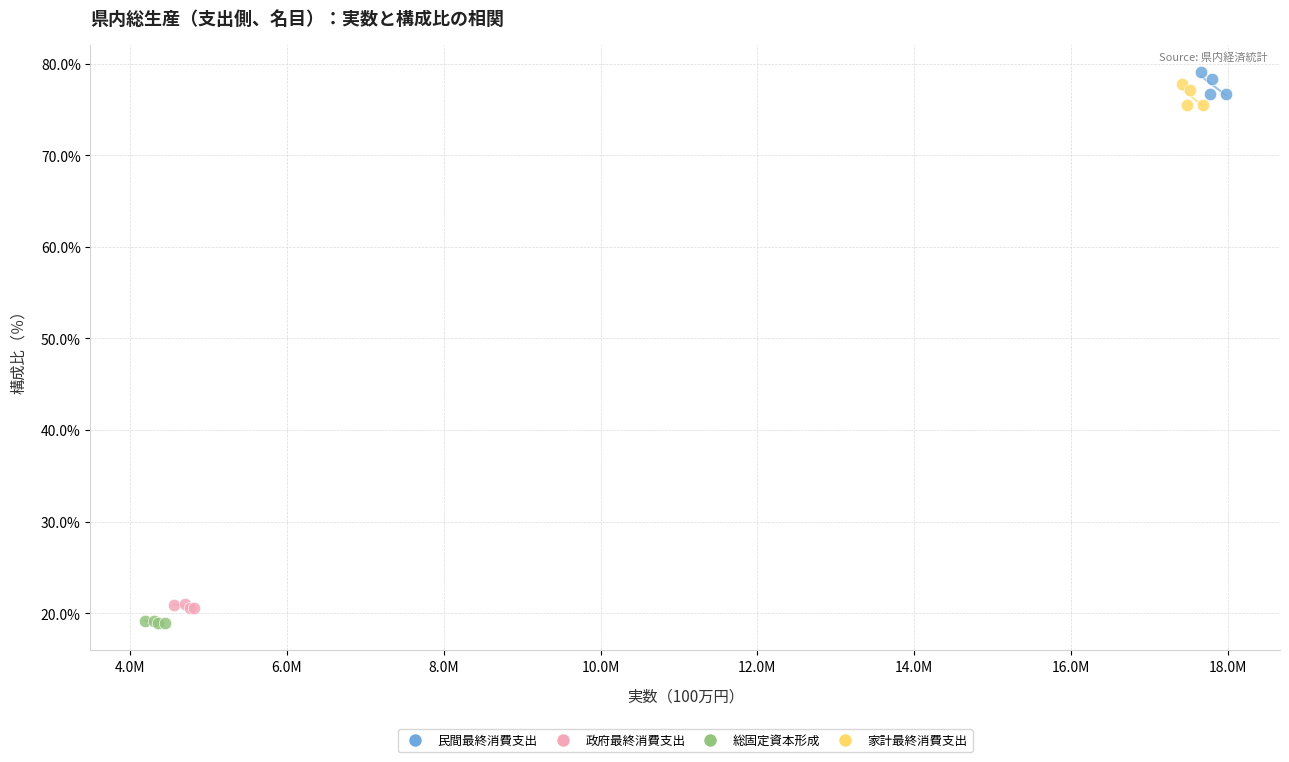

Which series contains the highest Y value?

民間最終消費支出